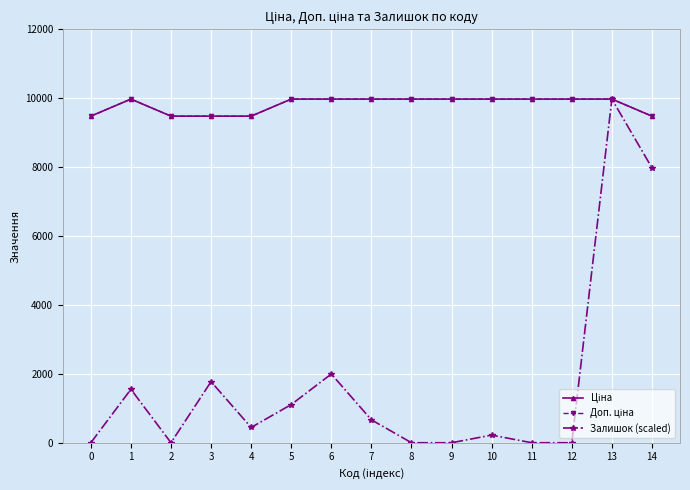

Does the chart display data point markers on the line(s)?

Yes